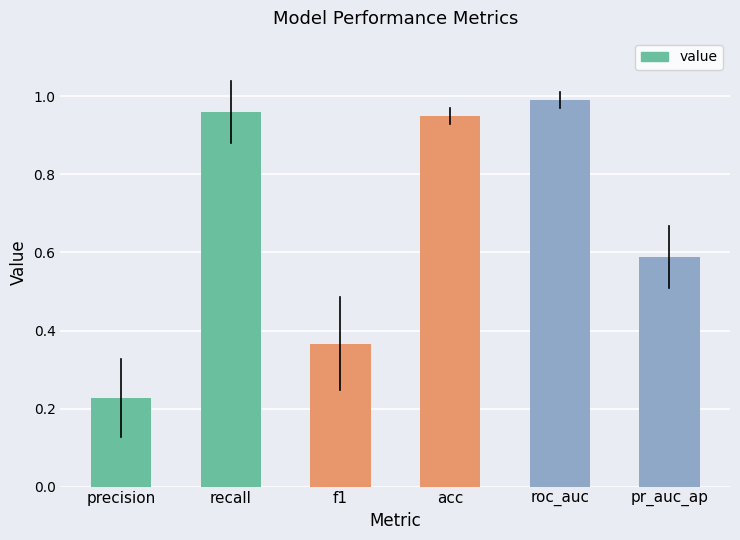

The value at pr_auc_ap is 0.6. True or false?

True